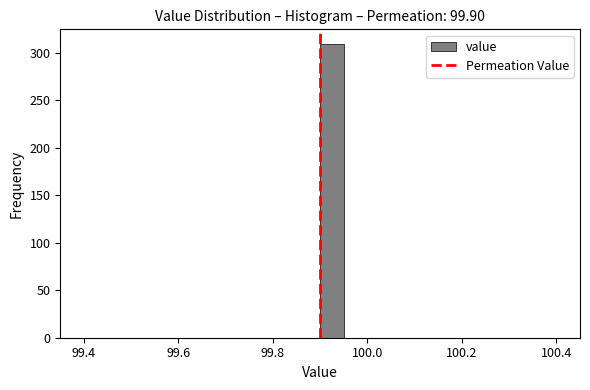

Around what value on the x-axis is the tallest bar? Give the approximate position of its centre, as read against the axis.

99.92